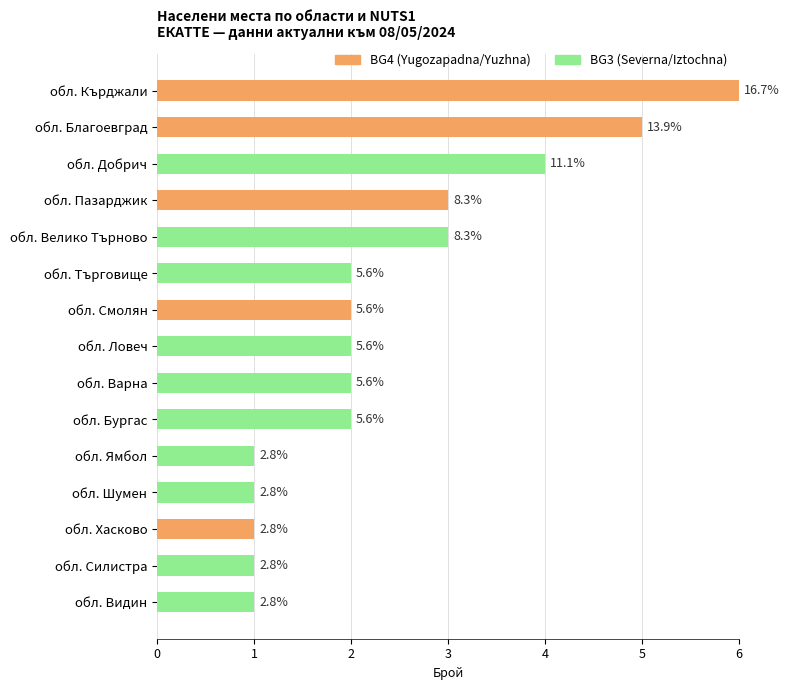

Which series has the widest spread of values?

BG4 (Yugozapadna/Yuzhna)